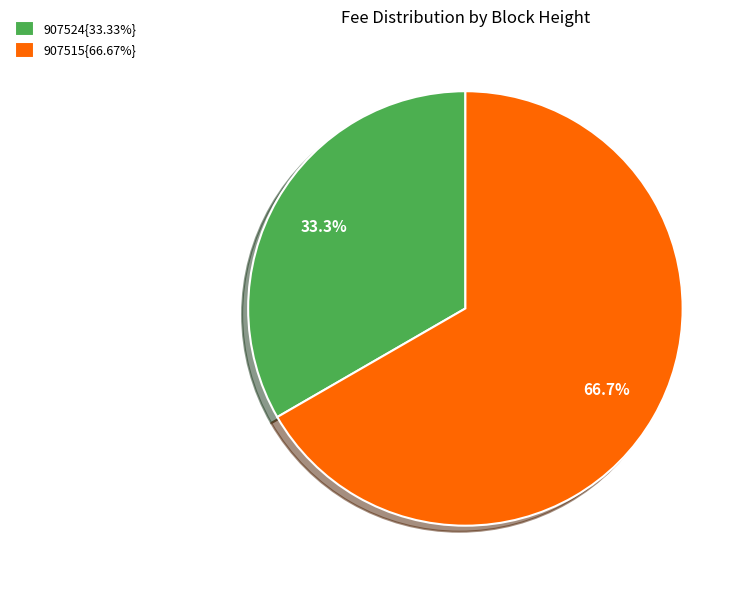

Combined, do 907524{33.33%} and 907515{66.67%} account for over 50%?

Yes